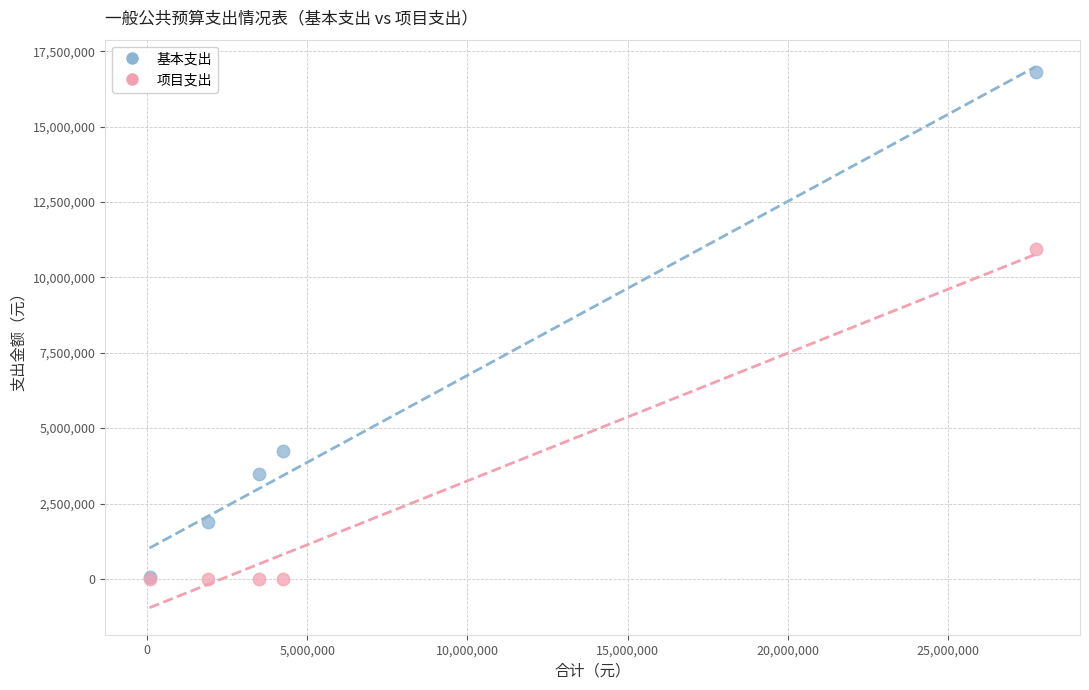

Which series reaches the maximum Y coordinate?

基本支出